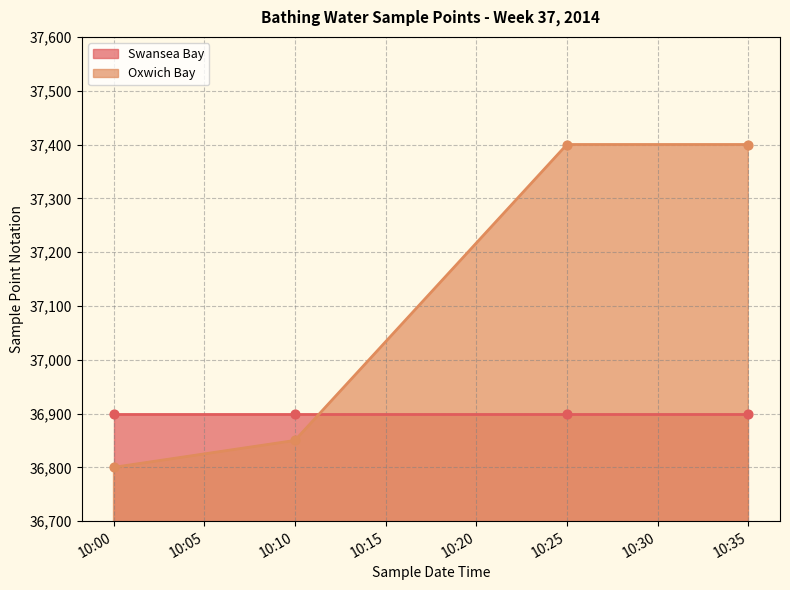

The Oxwich Bay series shows 36800 at 10:00. True or false?

True